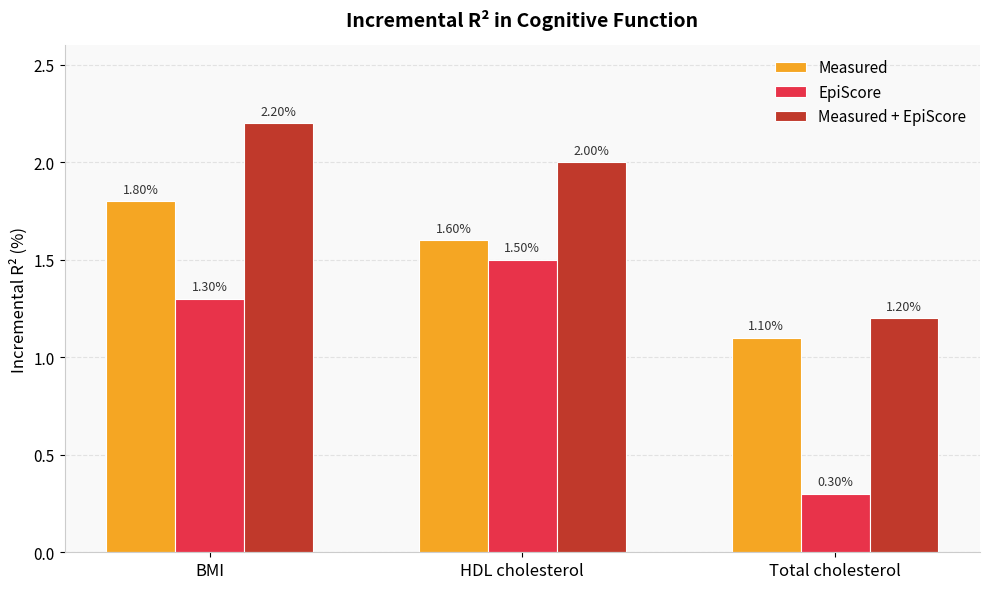

How many data points in Measured + EpiScore are less than 2?

1